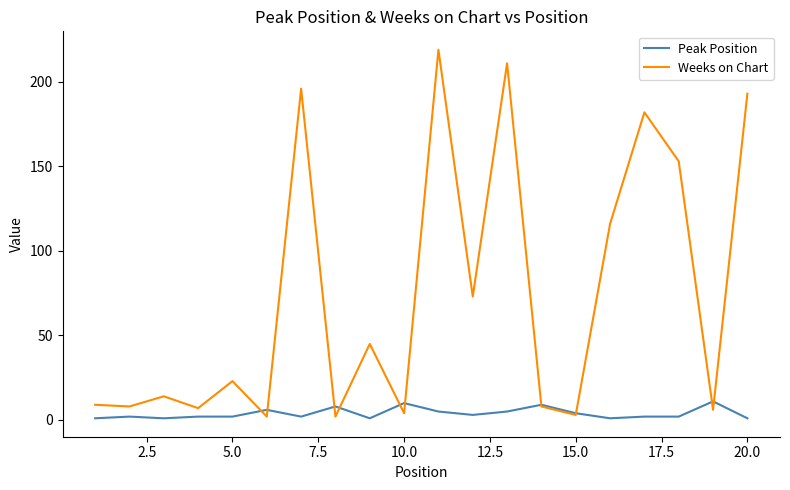

Which series has the largest total across all categories?

Weeks on Chart